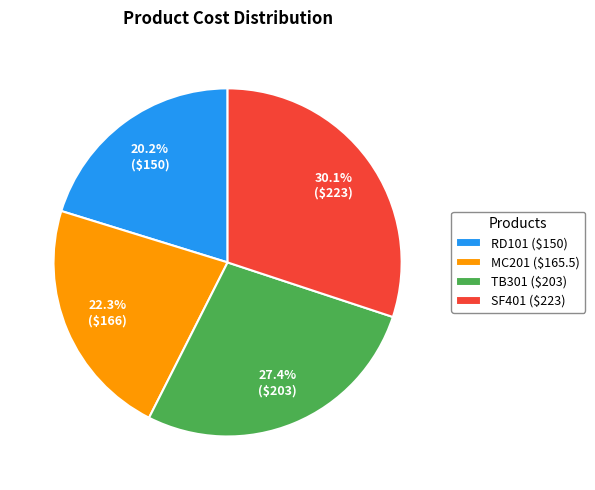

Rank the categories by value from highest to lowest.

SF401, TB301, MC201, RD101